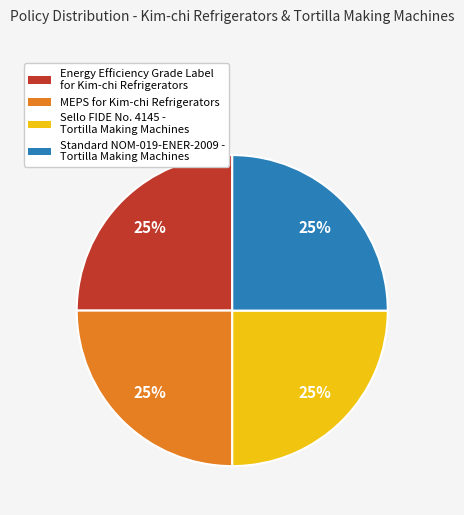

To the nearest percent, what is the combined percentage of Sello FIDE No. 4145 - Tortilla Making Machines and Standard NOM-019-ENER-2009 - Tortilla Making Machines?

50%